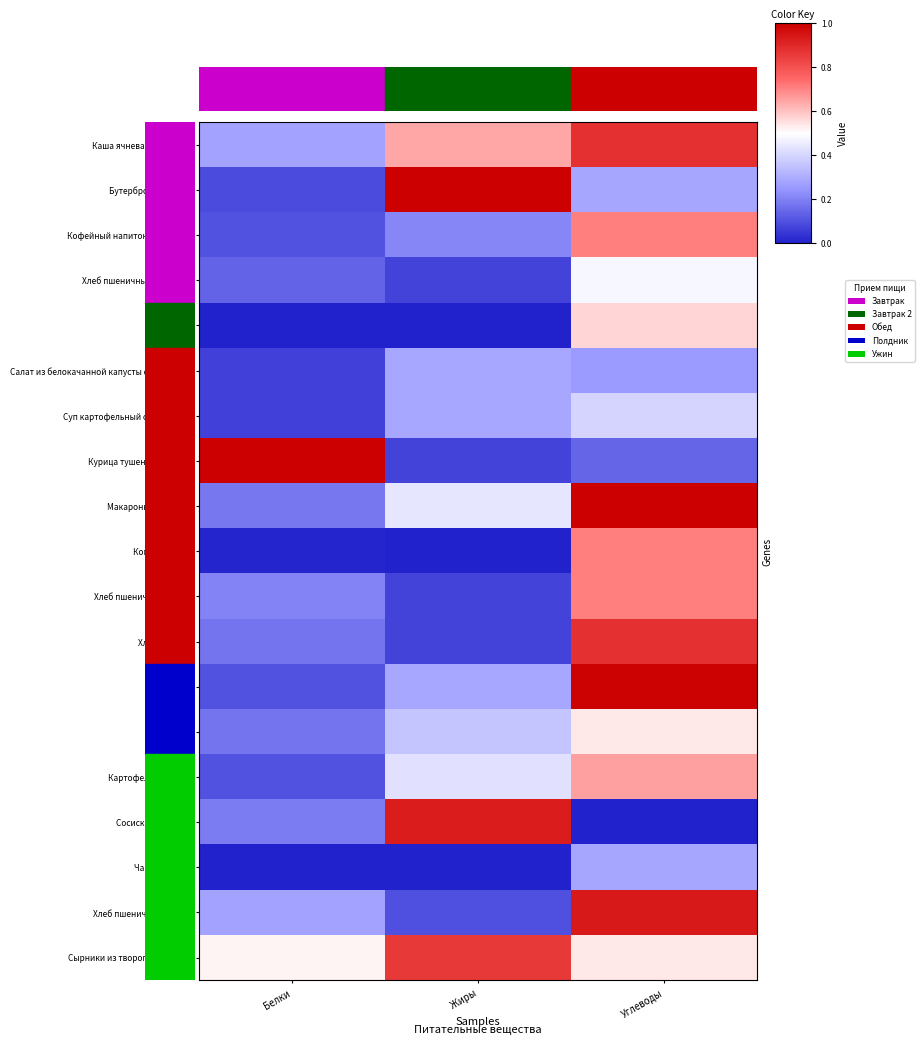

Which series has the widest spread of values?

Курица тушенная в соусе